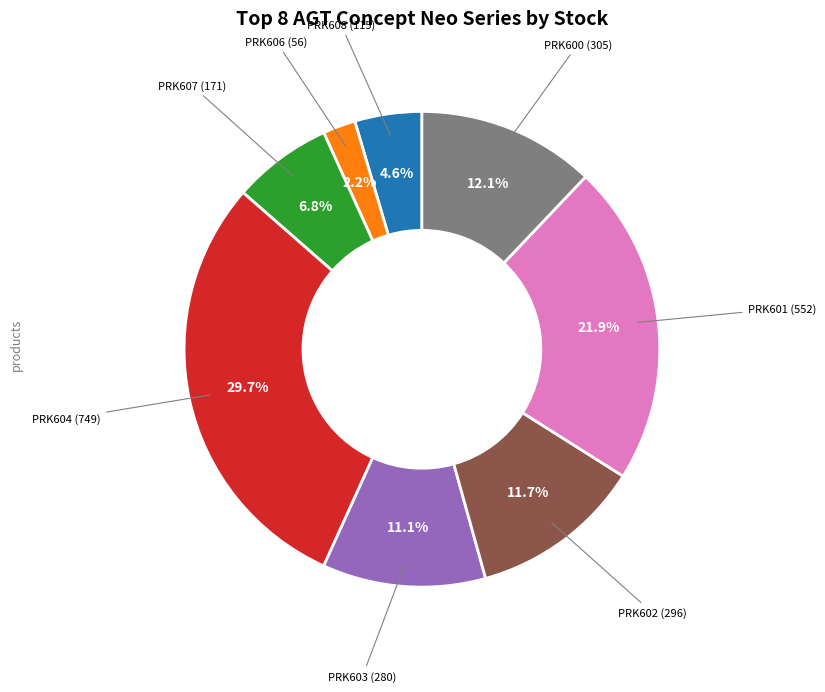

Is there a majority slice in this chart?

No